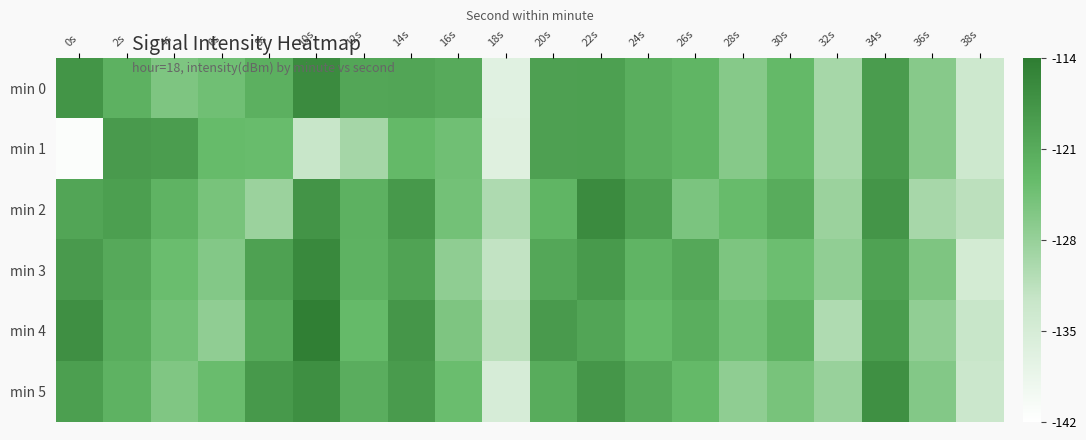

How many distinct data groups are displayed?

6